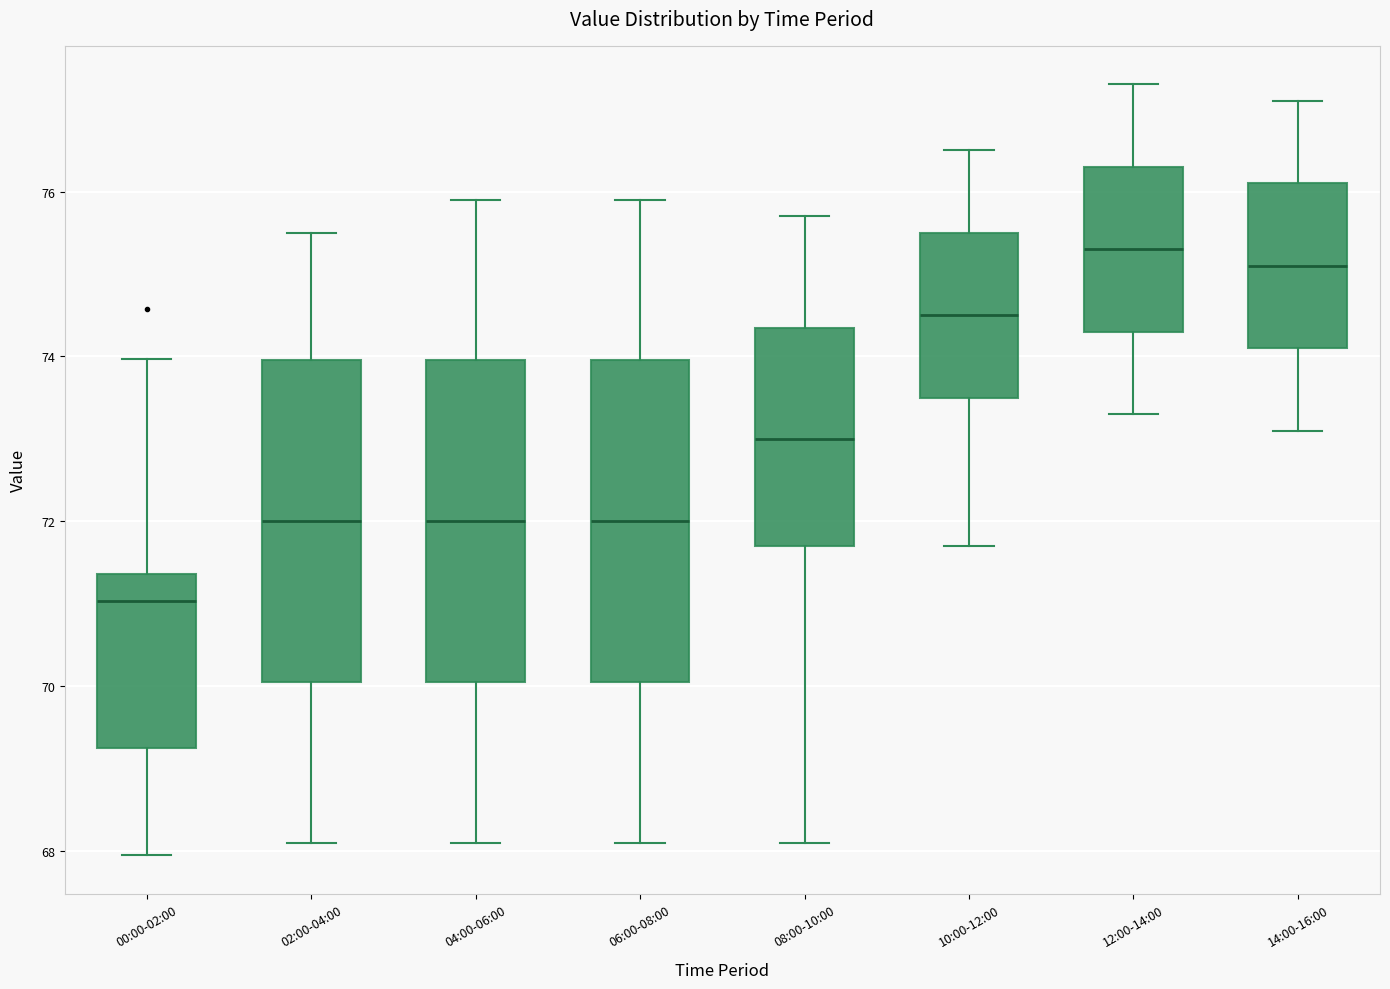

Reading left to right, transcribe this box plot: for each box, give where its median line is, the range the box spans, and where its two whiskers end, as read against the y-axis. The values are not printed on the chart, so give them approximately, as read against the axis.

00:00-02:00: median 71.0, box 69.2 to 71.4, whiskers 68.0 to 74.0
02:00-04:00: median 72.0, box 70.0 to 74.0, whiskers 68.2 to 75.6
04:00-06:00: median 72.0, box 70.0 to 74.0, whiskers 68.2 to 76.0
06:00-08:00: median 72.0, box 70.0 to 74.0, whiskers 68.2 to 76.0
08:00-10:00: median 73.0, box 71.8 to 74.4, whiskers 68.2 to 75.8
10:00-12:00: median 74.6, box 73.6 to 75.6, whiskers 71.8 to 76.6
12:00-14:00: median 75.4, box 74.4 to 76.4, whiskers 73.4 to 77.4
14:00-16:00: median 75.2, box 74.2 to 76.2, whiskers 73.2 to 77.2